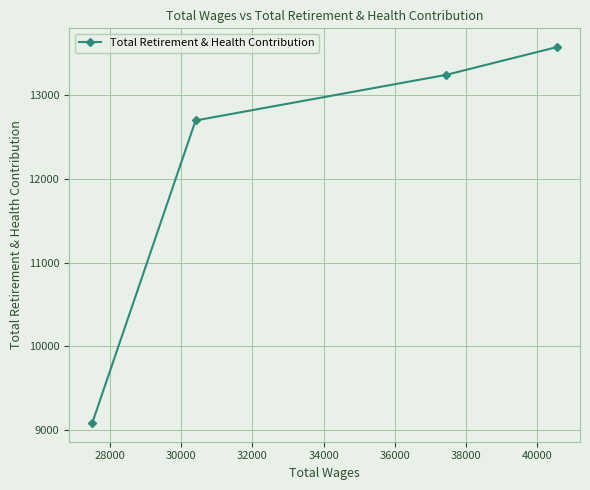

Reading right to left, what are all the values shown in this chart?

13574	13242	12698	9086